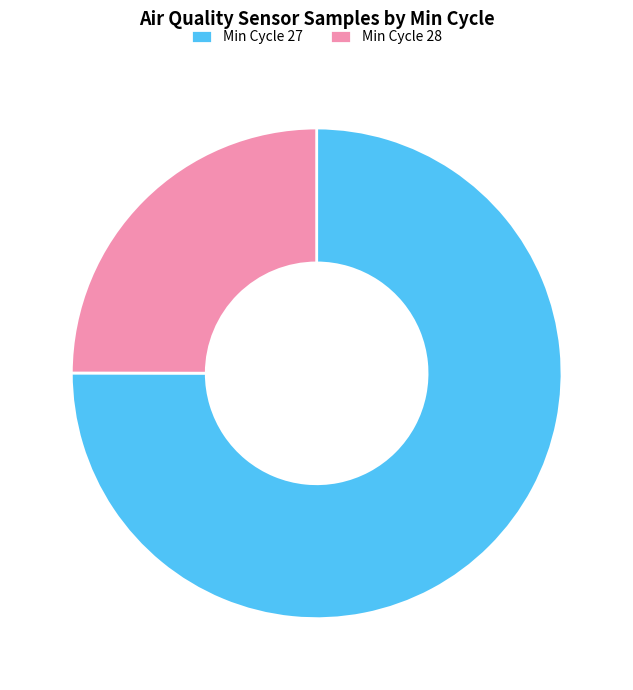

Is Min Cycle 28 the majority of the pie?

No